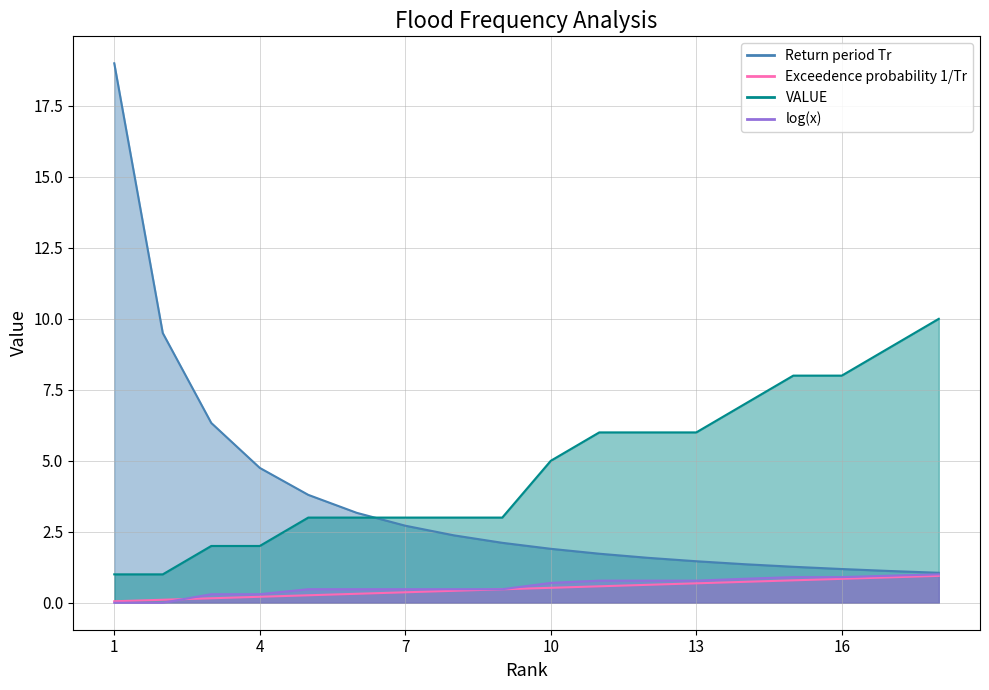

At which label does Exceedence probability 1/Tr reach its peak?

18